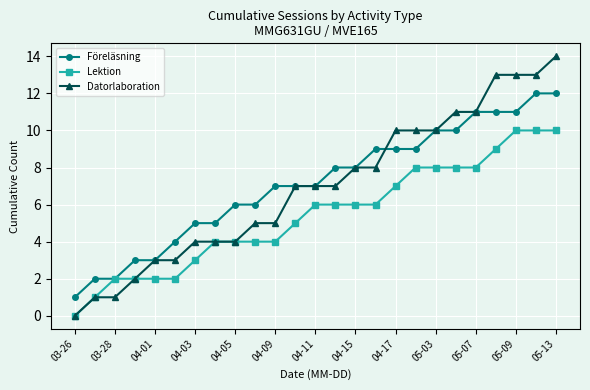

Is this an area chart (filled region under the line)?

No